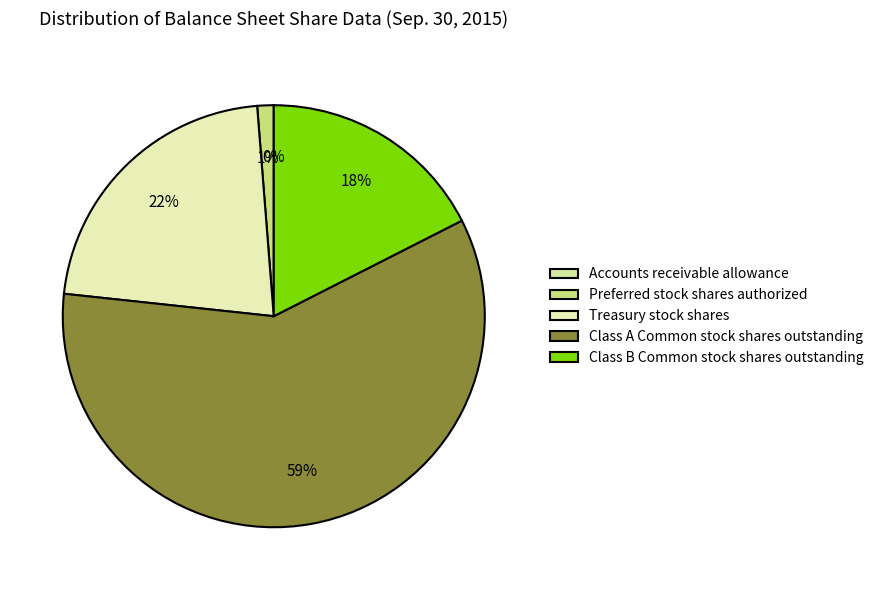

Which has a higher value, Accounts receivable allowance or Treasury stock shares?

Treasury stock shares